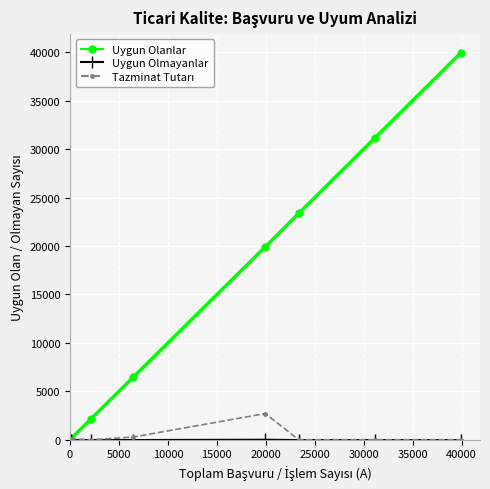

True or false: Uygun Olanlar has more than 2 interior local peaks.

False